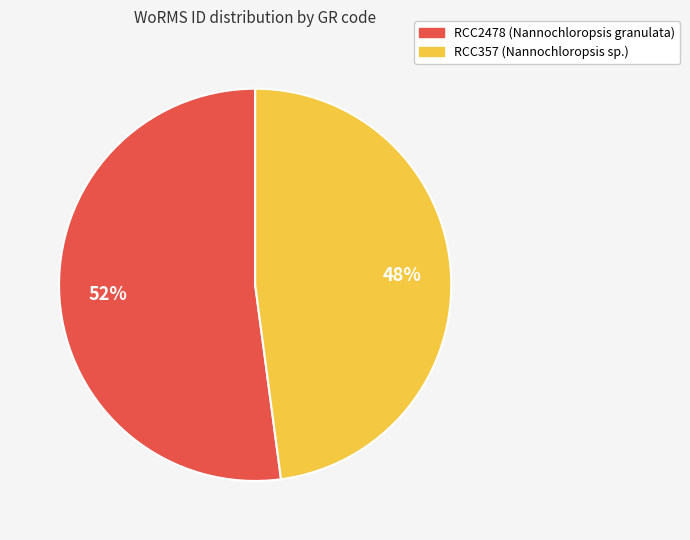

How many slices are in this pie chart?

2